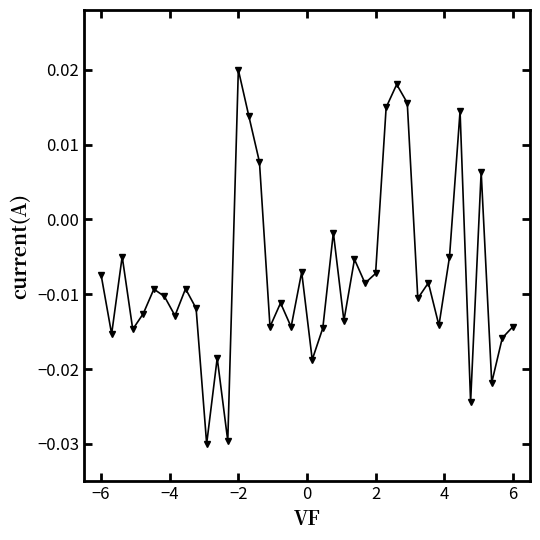

What is the sum of all values?

-0.3